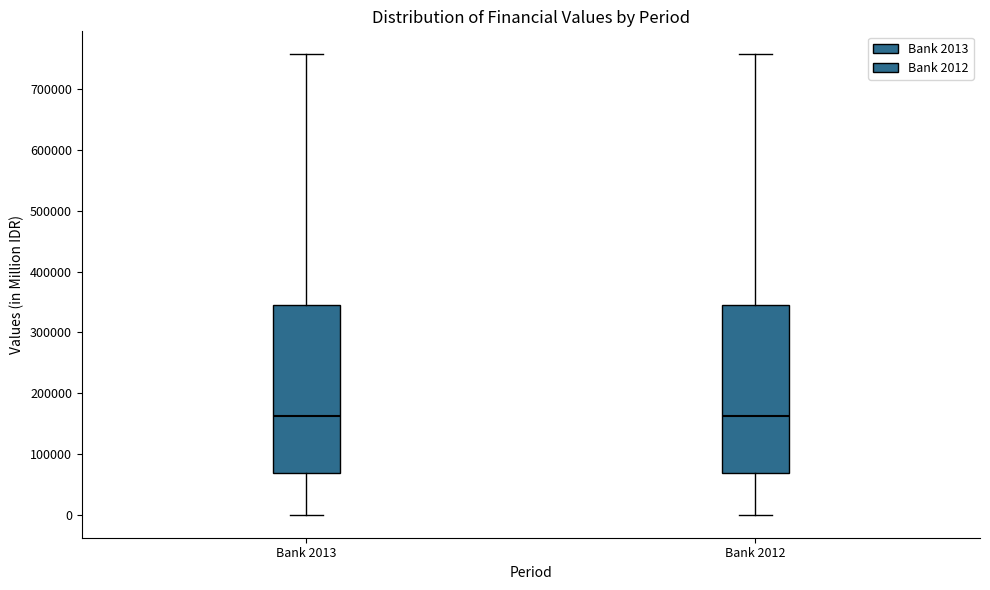

Where does the median line of the box for Bank 2012 sit on the y-axis? The values are not printed on the chart, so give them approximately, as read against the axis.

160000